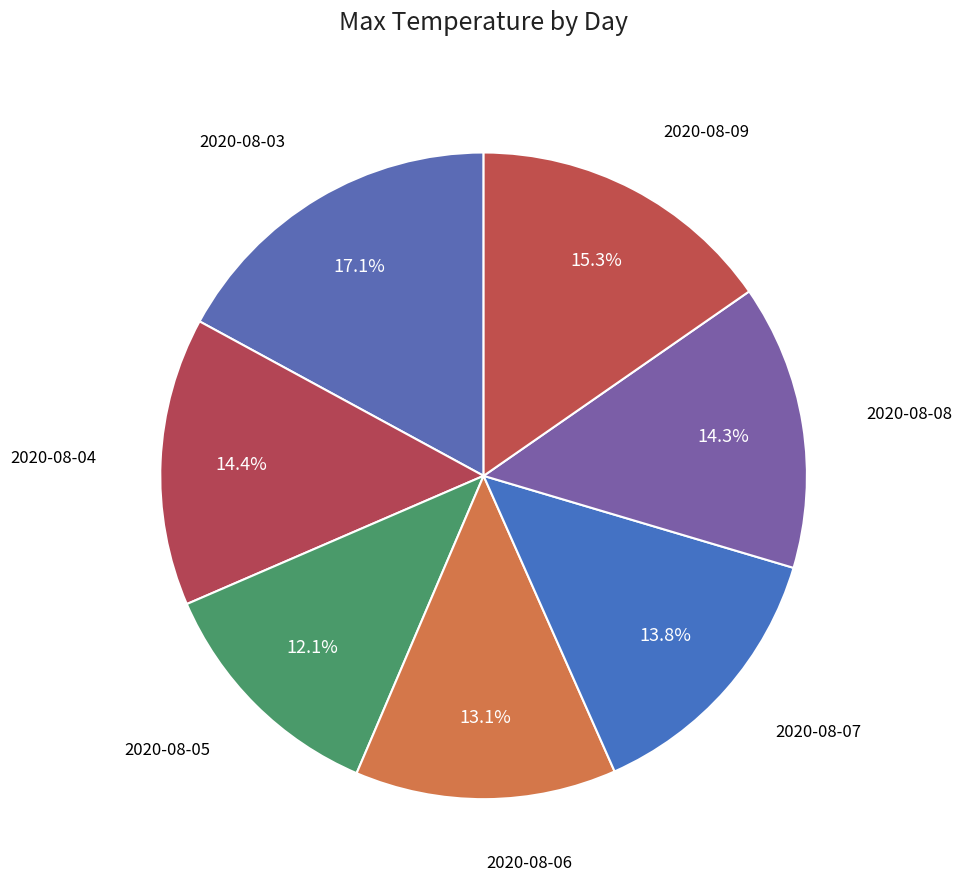

Count the number of slices in the pie.

7